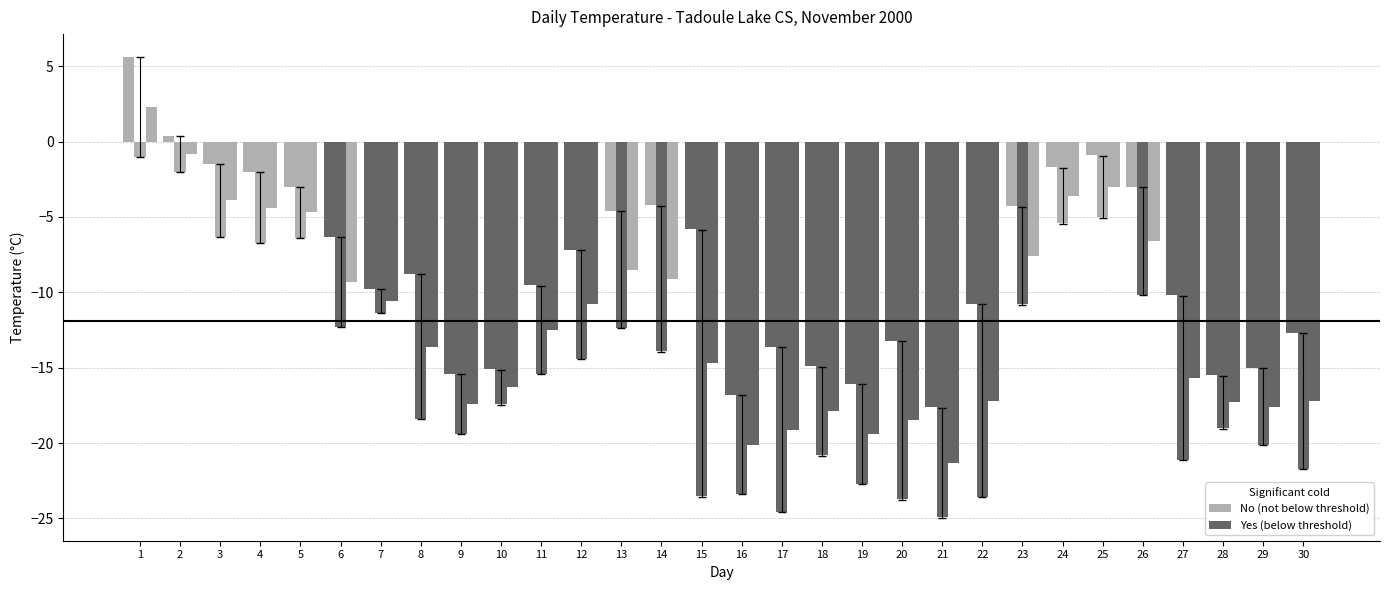

What is the smallest value displayed?

-24.9